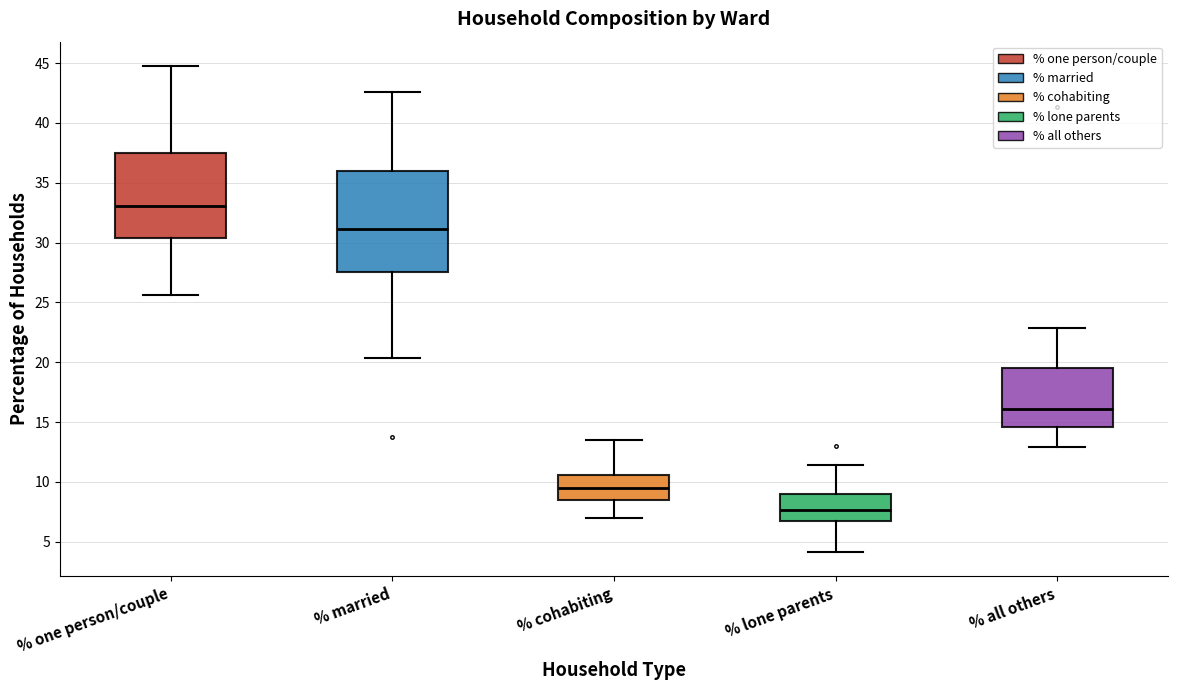

Where does the median line of the box for % married sit on the y-axis? The values are not printed on the chart, so give them approximately, as read against the axis.

31.0